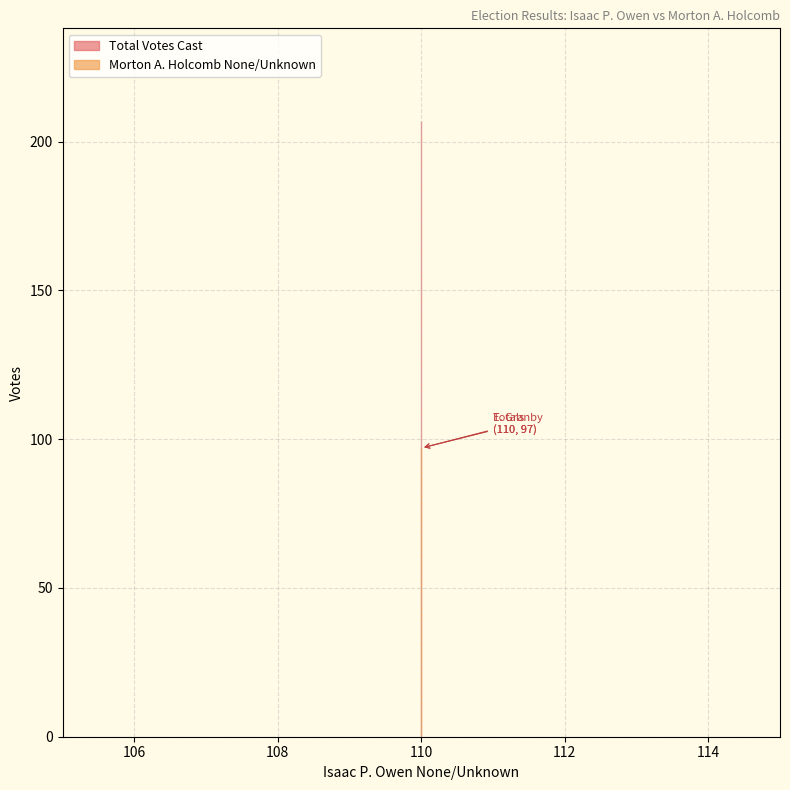

Which series has the widest spread of values?

Morton A. Holcomb None/Unknown